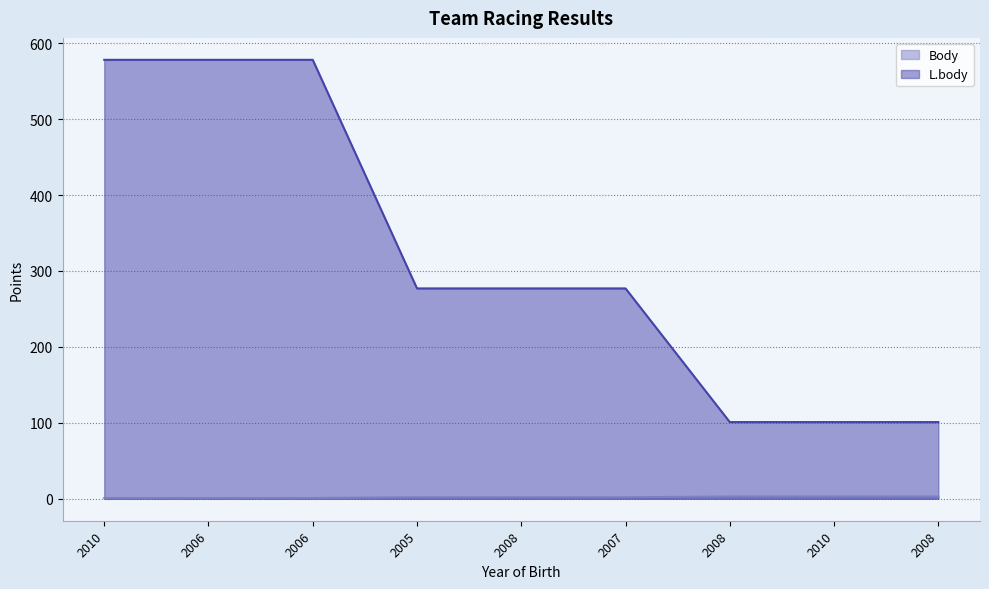

True or false: Body and L.body intersect in this chart.

False